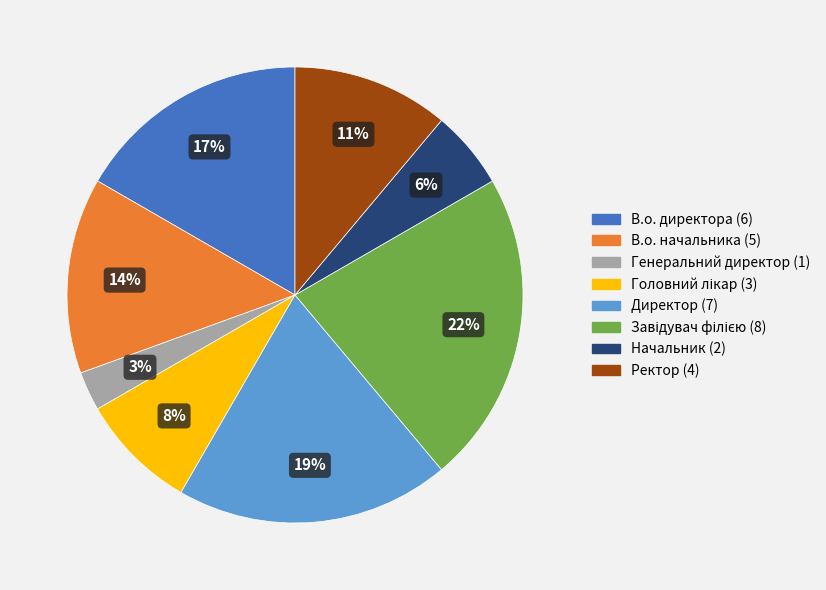

What is the smallest slice in the pie chart?

Генеральний директор